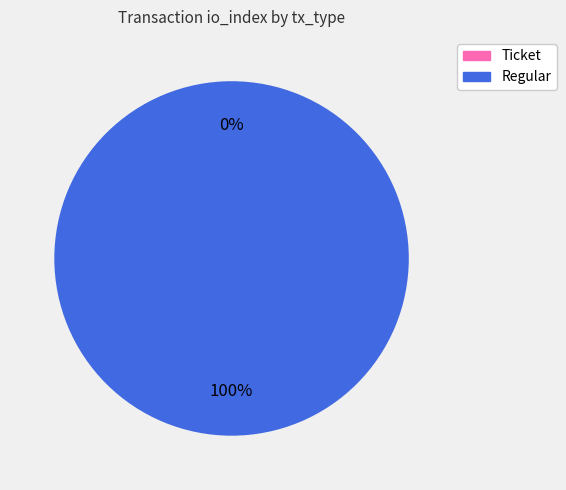

What is the change in value from Ticket to Regular?

+23